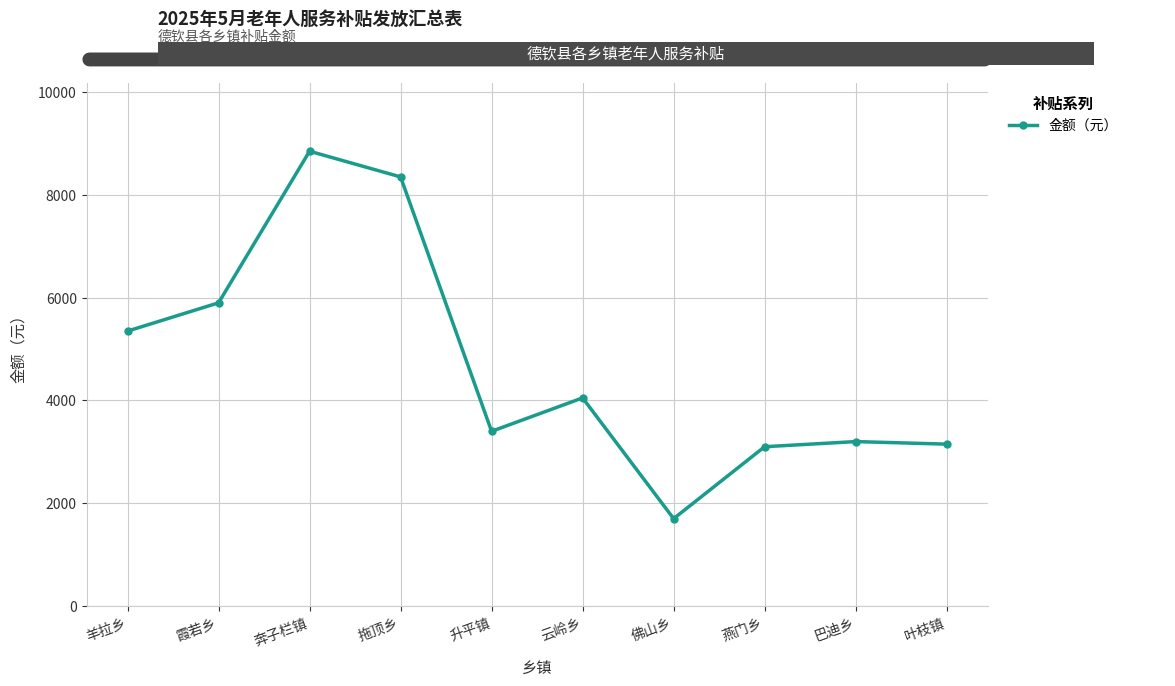

Which label corresponds to the largest value in the chart?

奔子栏镇